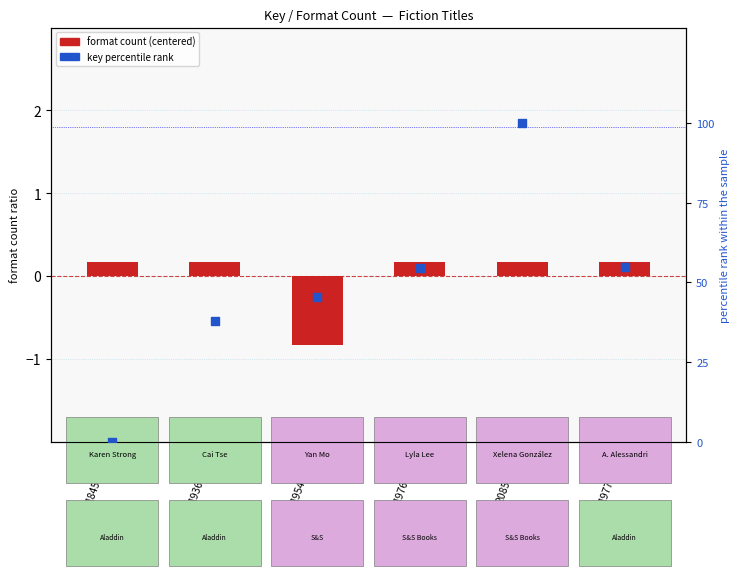

Is the value of format count (centered) at 195461562 greater than the value of key percentile rank at 195461562?

No